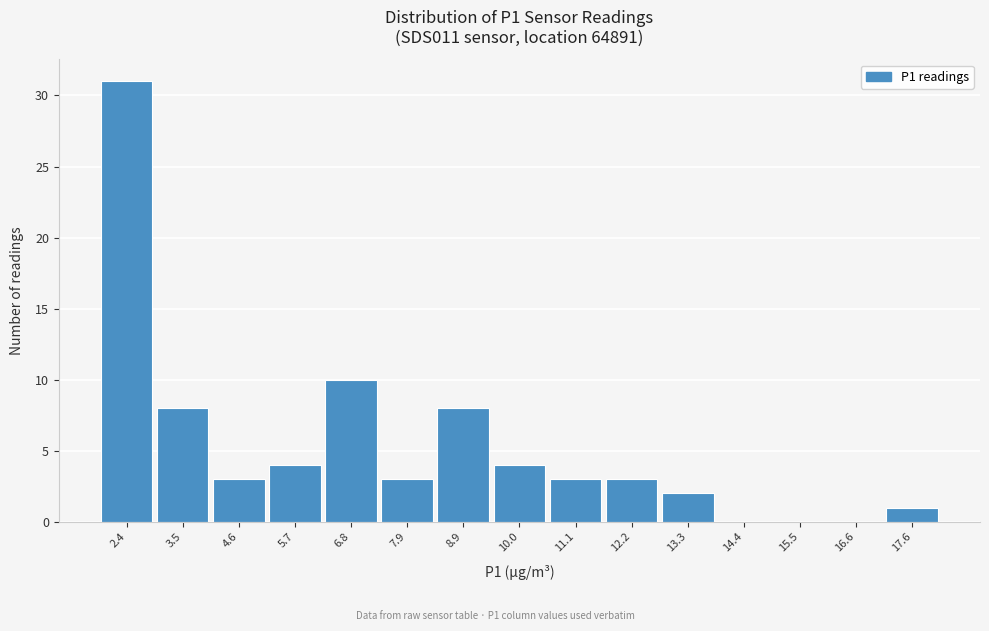

Reading right to left, transcribe all the data shown in this chart.

17.6=1	16.6=0	15.5=0	14.4=0	13.3=2	12.2=3	11.1=3	10.0=4	8.9=8	7.9=3	6.8=10	5.7=4	4.6=3	3.5=8	2.4=31